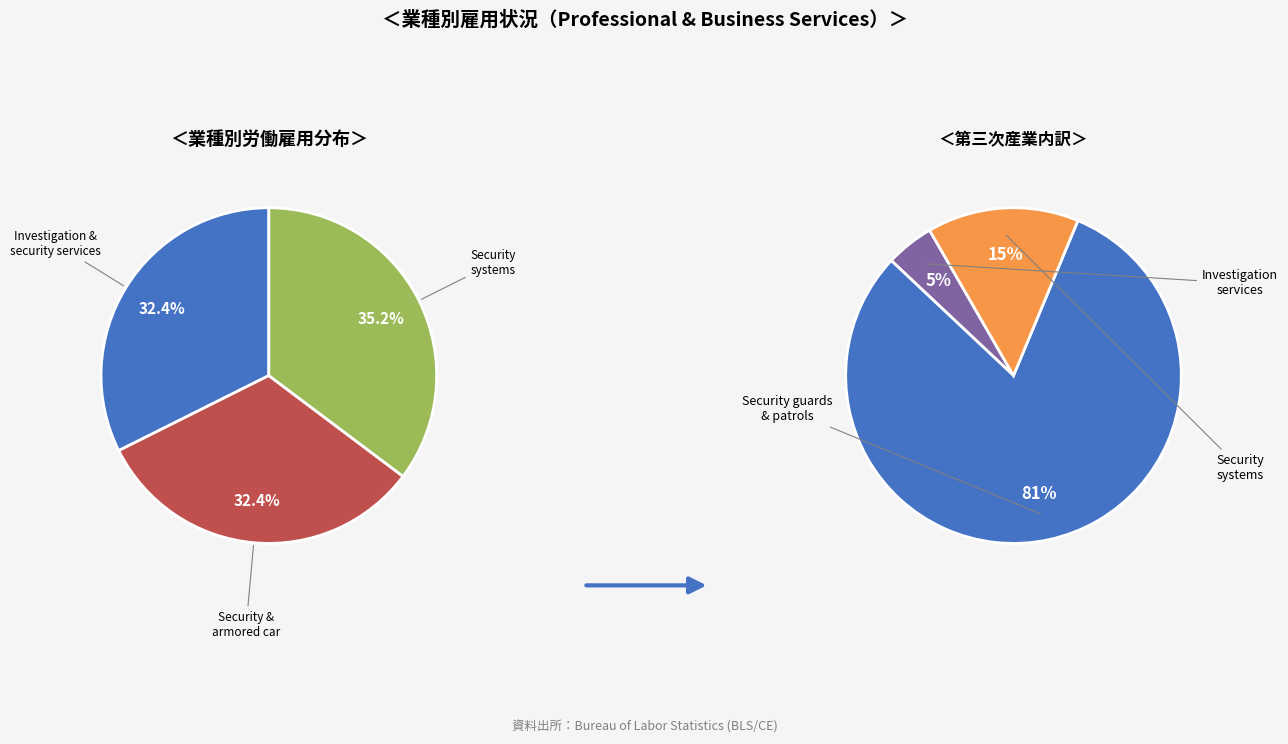

To the nearest percent, what is the difference between the largest and smallest slice percentages?

3%